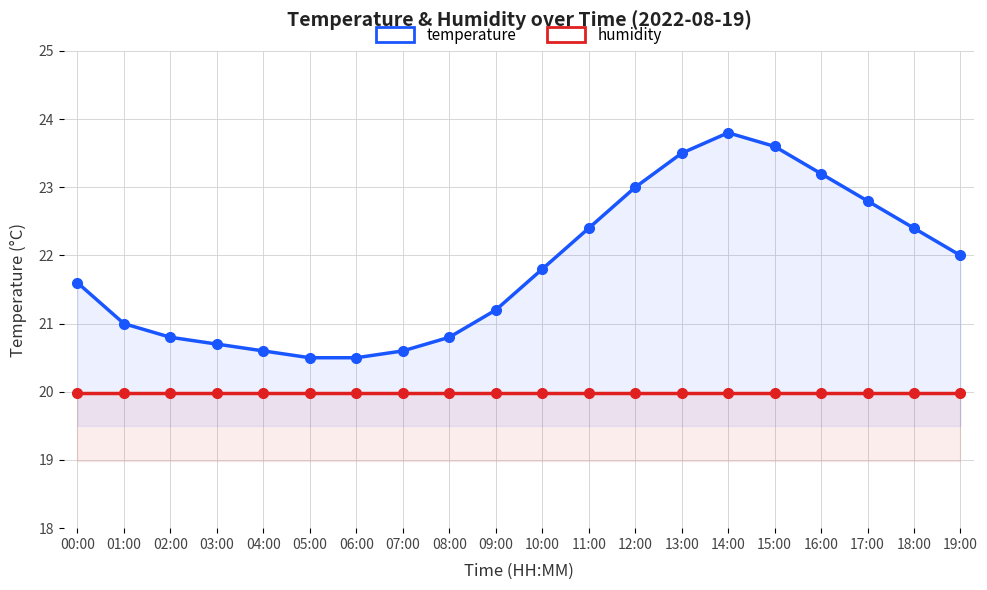

Reading right to left, transcribe all the data shown in this chart.

temperature: 19:00=22.0	18:00=22.4	17:00=22.8	16:00=23.2	15:00=23.6	14:00=23.8	13:00=23.5	12:00=23.0	11:00=22.4	10:00=21.8	09:00=21.2	08:00=20.8	07:00=20.6	06:00=20.5	05:00=20.5	04:00=20.6	03:00=20.7	02:00=20.8	01:00=21.0	00:00=21.6
humidity: 19:00=20.0	18:00=20.0	17:00=20.0	16:00=20.0	15:00=20.0	14:00=20.0	13:00=20.0	12:00=20.0	11:00=20.0	10:00=20.0	09:00=20.0	08:00=20.0	07:00=20.0	06:00=20.0	05:00=20.0	04:00=20.0	03:00=20.0	02:00=20.0	01:00=20.0	00:00=20.0